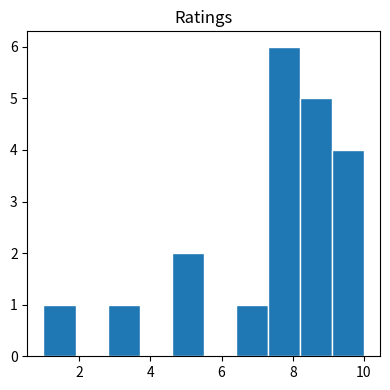

Over which range of the x-axis is the bar tallest?

7.3 to 8.2